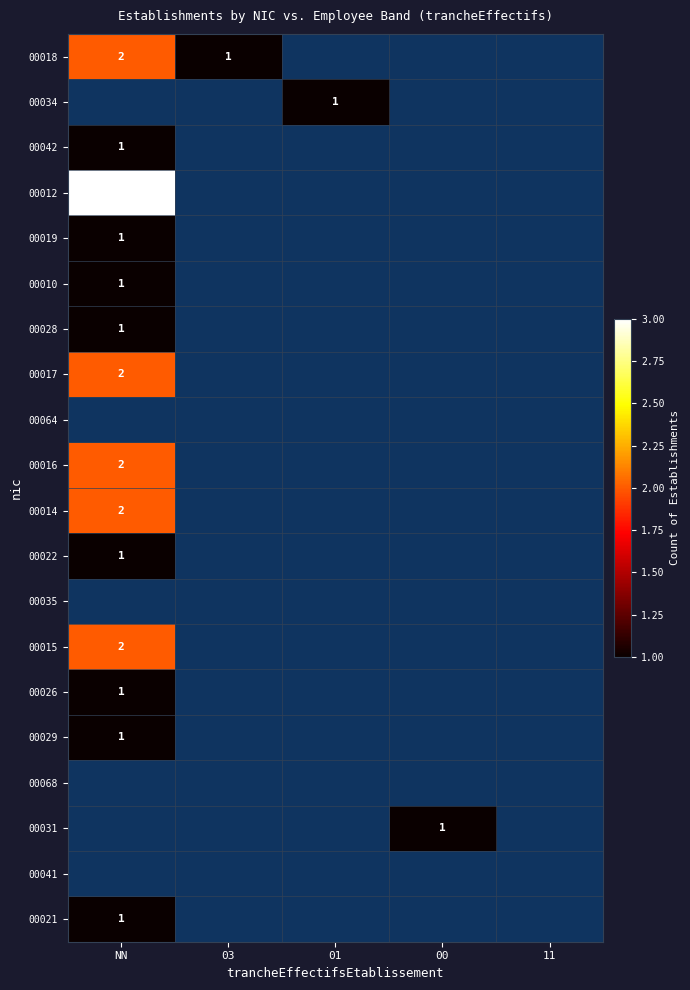

The value of 00012 at NN is 3. True or false?

True